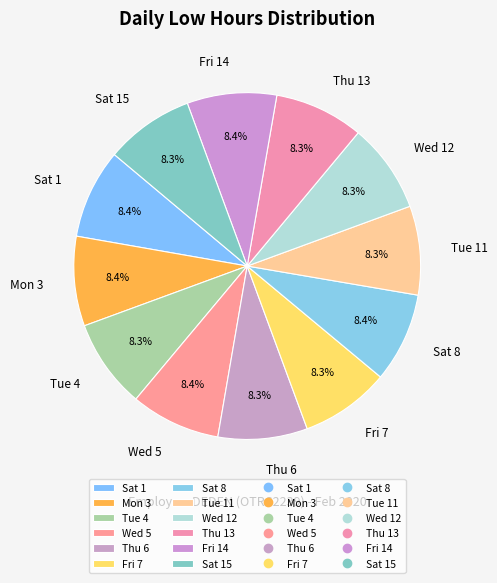

What percentage is the Tue 11 slice, to the nearest percent?

8%